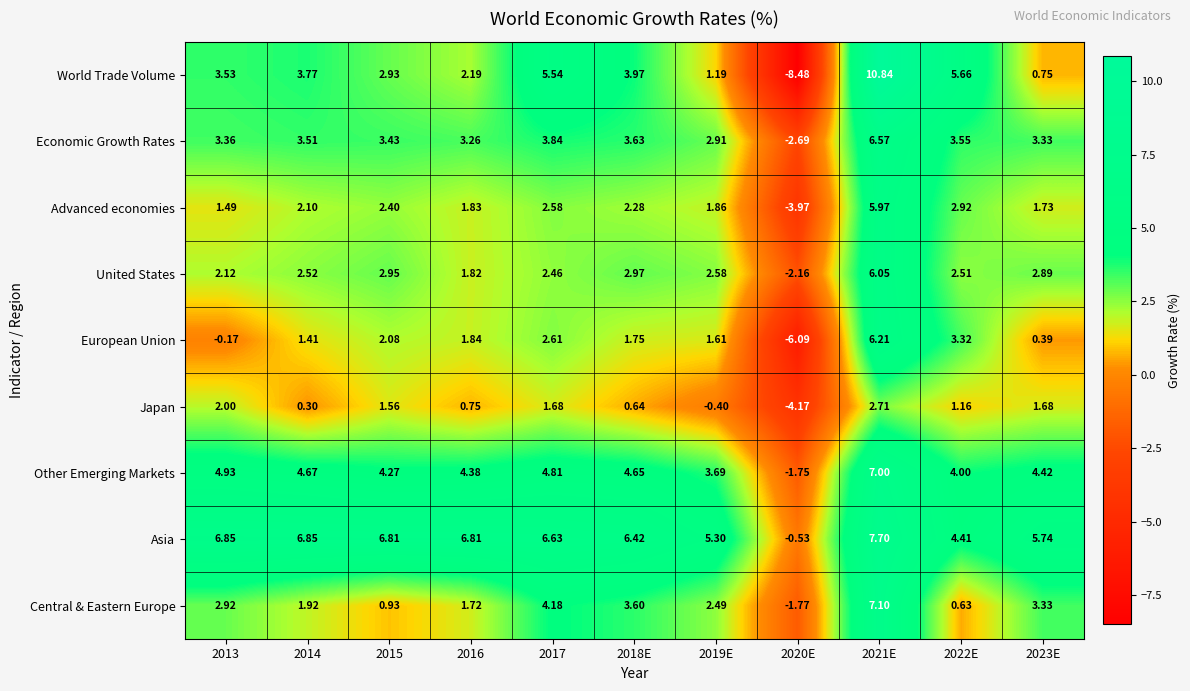

At which category is the sum across all series the highest?

2021E